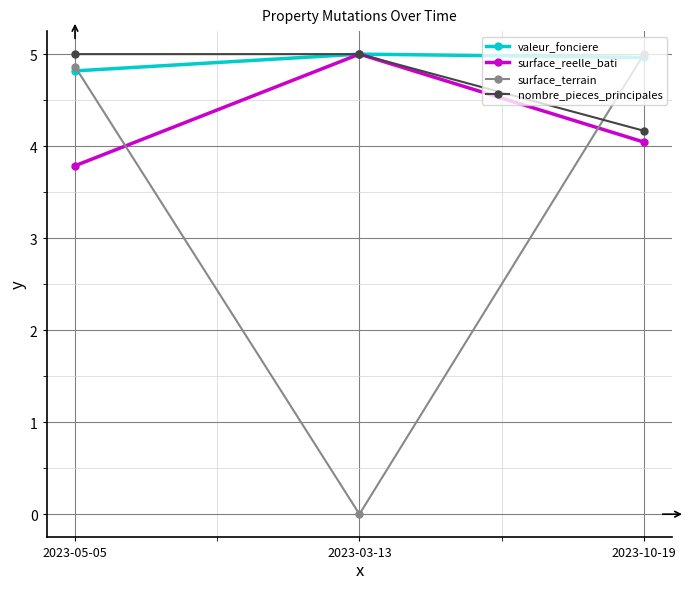

What is the value of the surface_terrain point at the 3rd from the left?

5.0